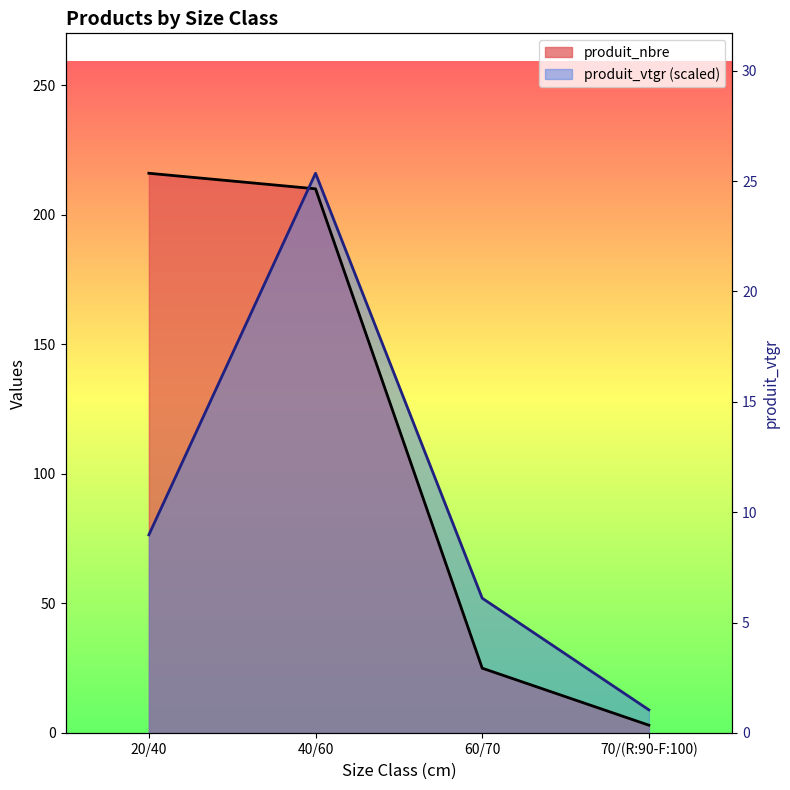

How many times do produit_nbre and produit_vtgr cross each other?

1